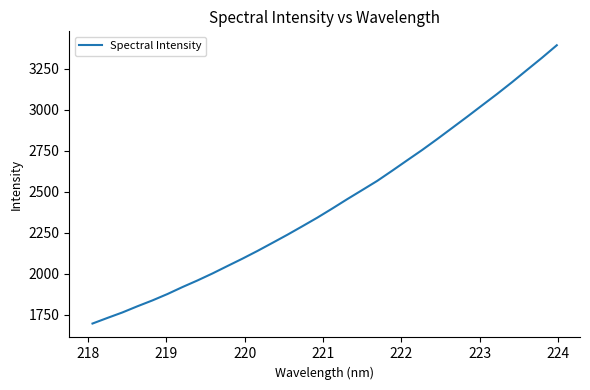

What is the difference between the maximum and minimum values?

1697.2